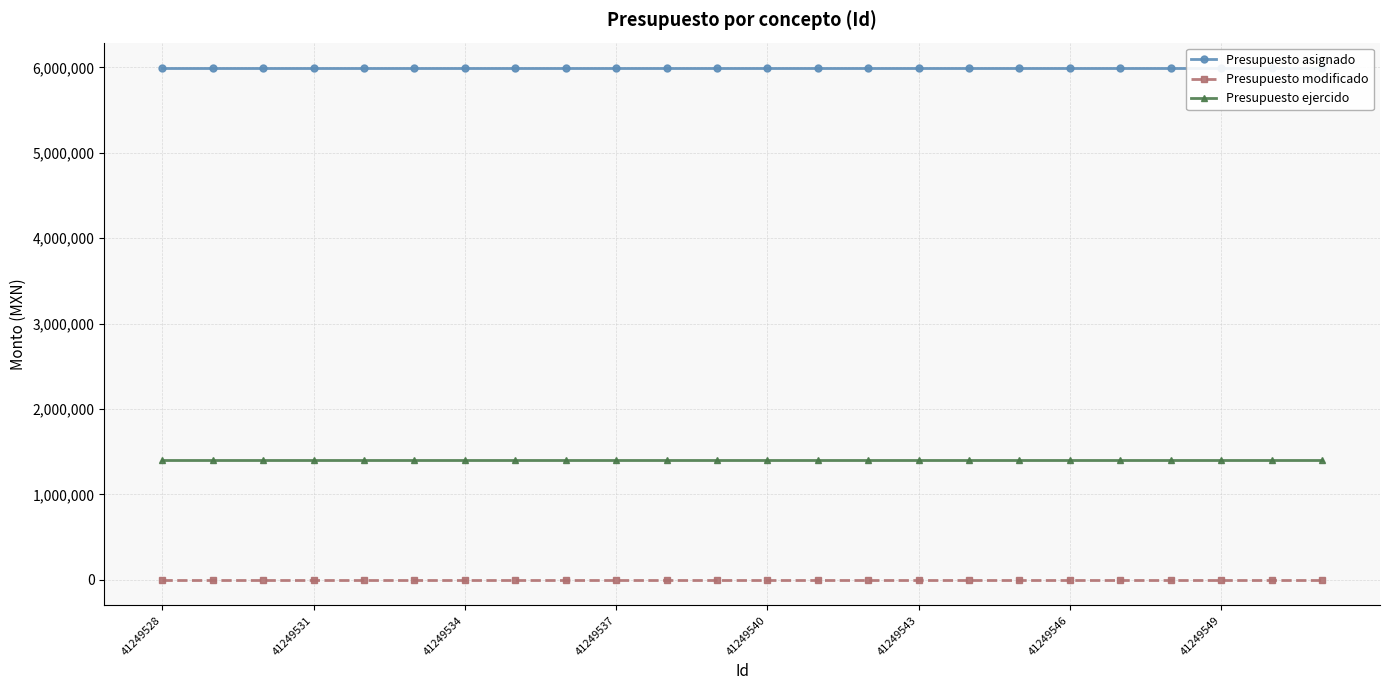

True or false: Presupuesto asignado and Presupuesto modificado cross at least once.

False